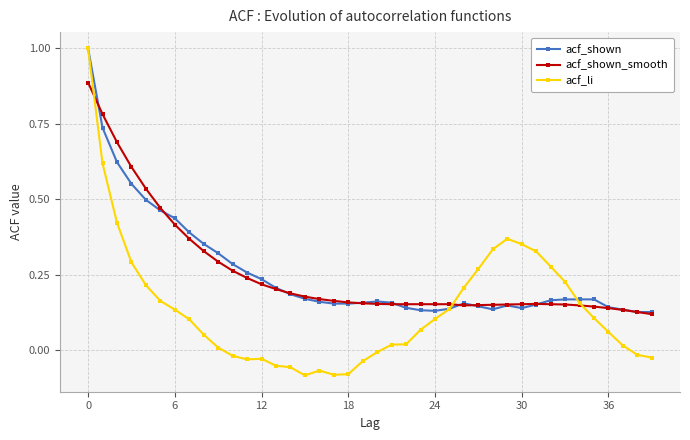

What is the maximum value shown in the chart?

1.0